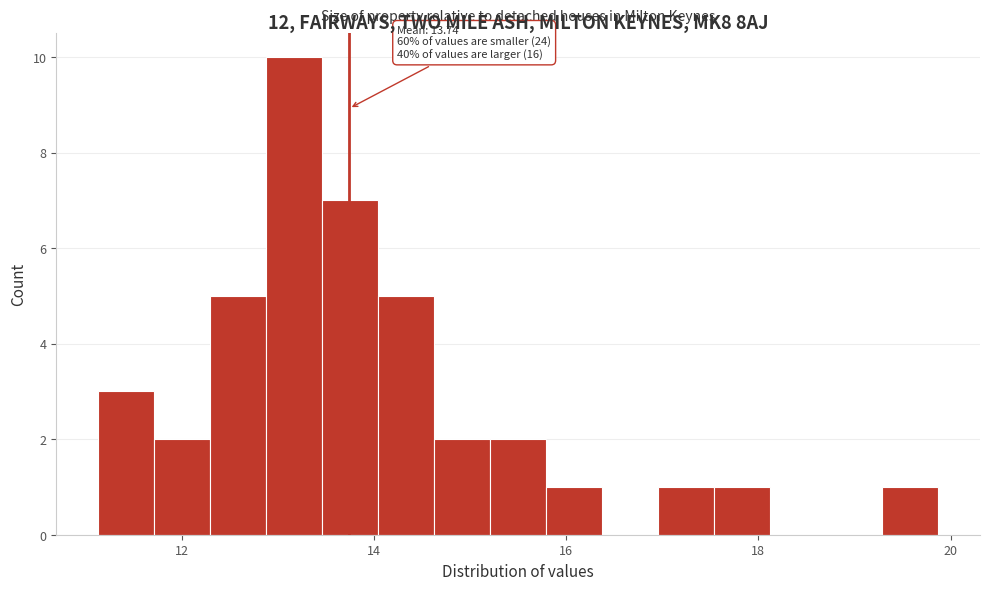

Around what value on the x-axis is the tallest bar? Give the approximate position of its centre, as read against the axis.

13.2